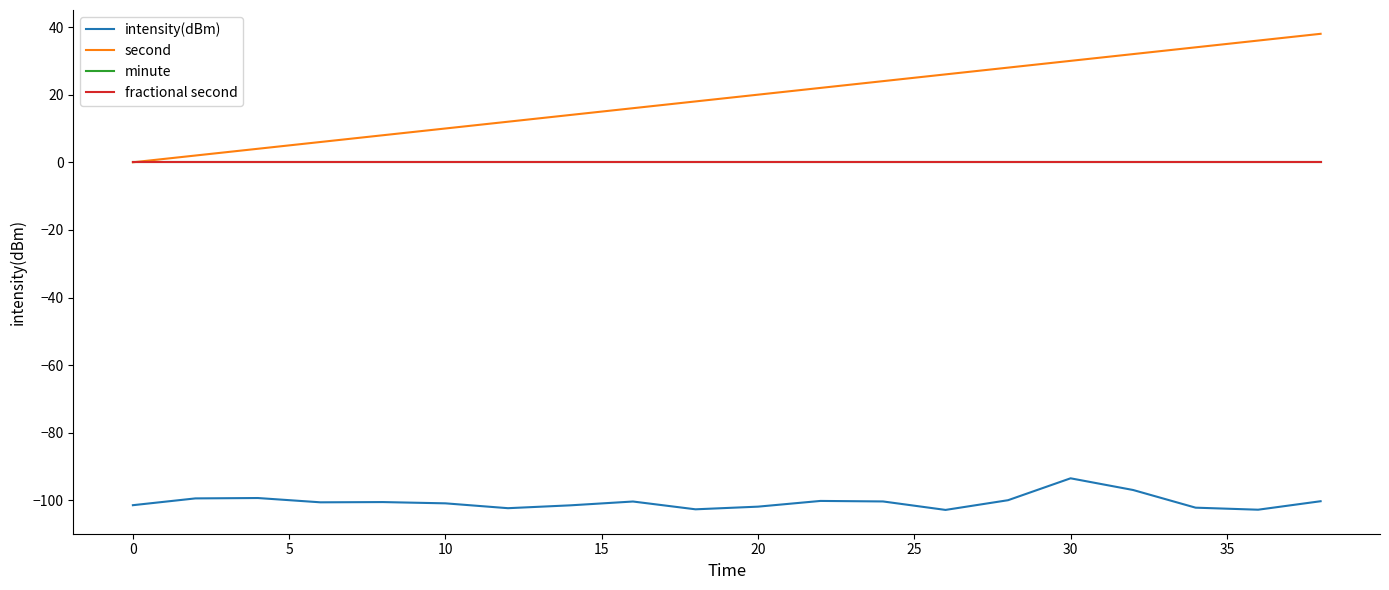

Is this an area chart (filled region under the line)?

No